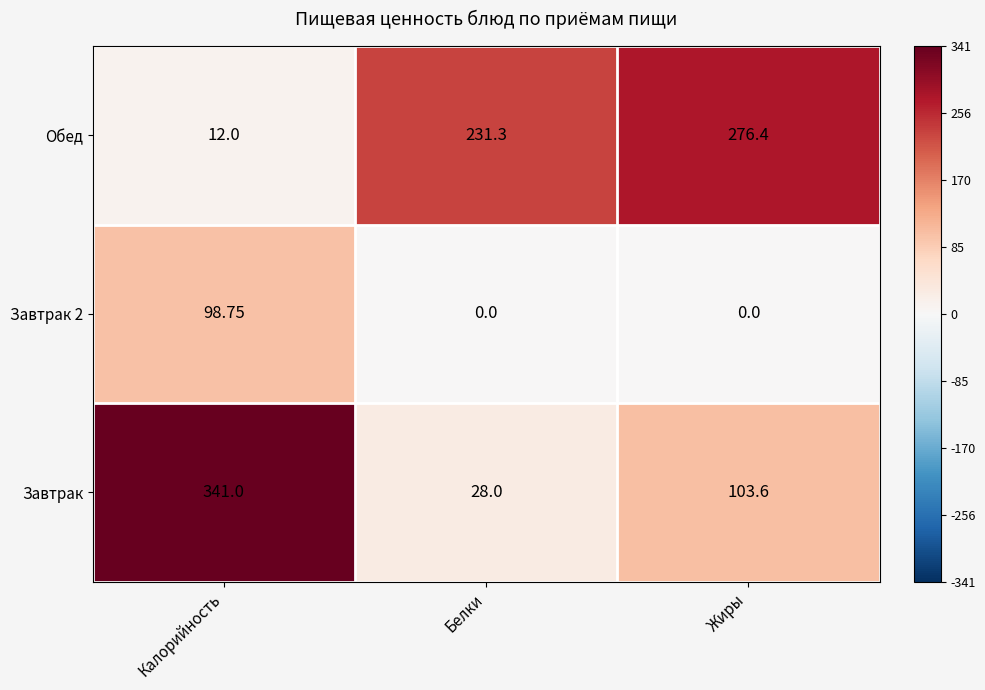

At which label does Завтрак first exceed 103?

Калорийность